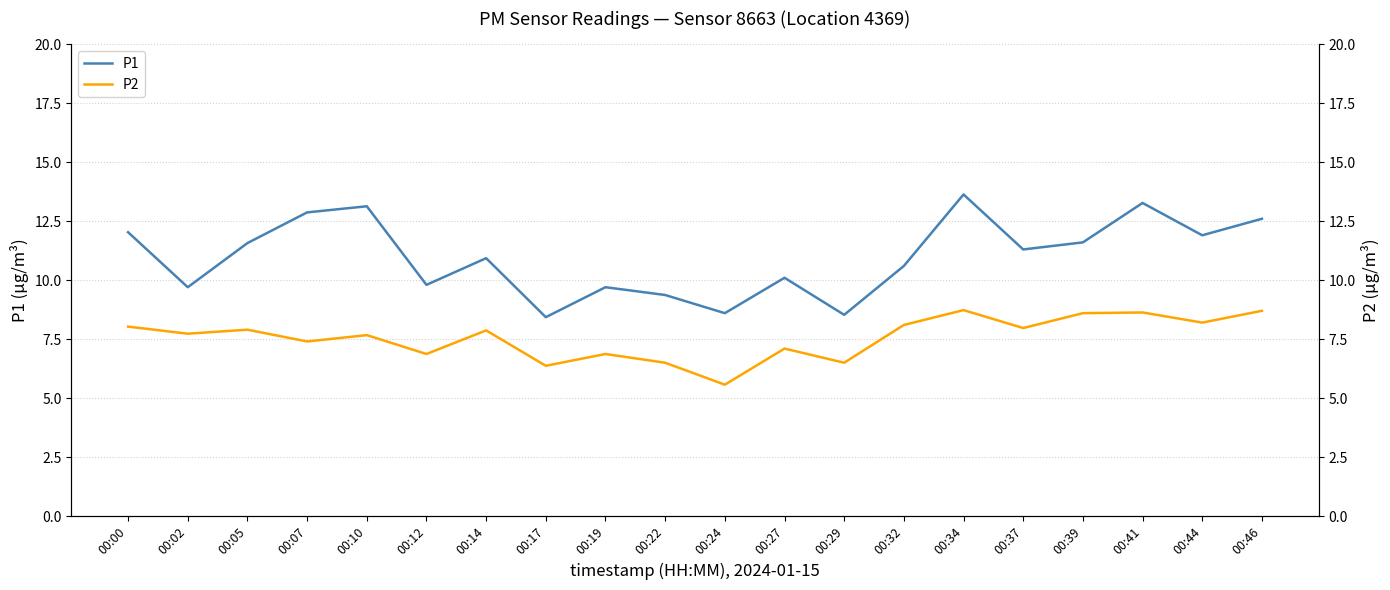

Is the value of P2 at 00:19 greater than the value of P1 at 00:34?

No